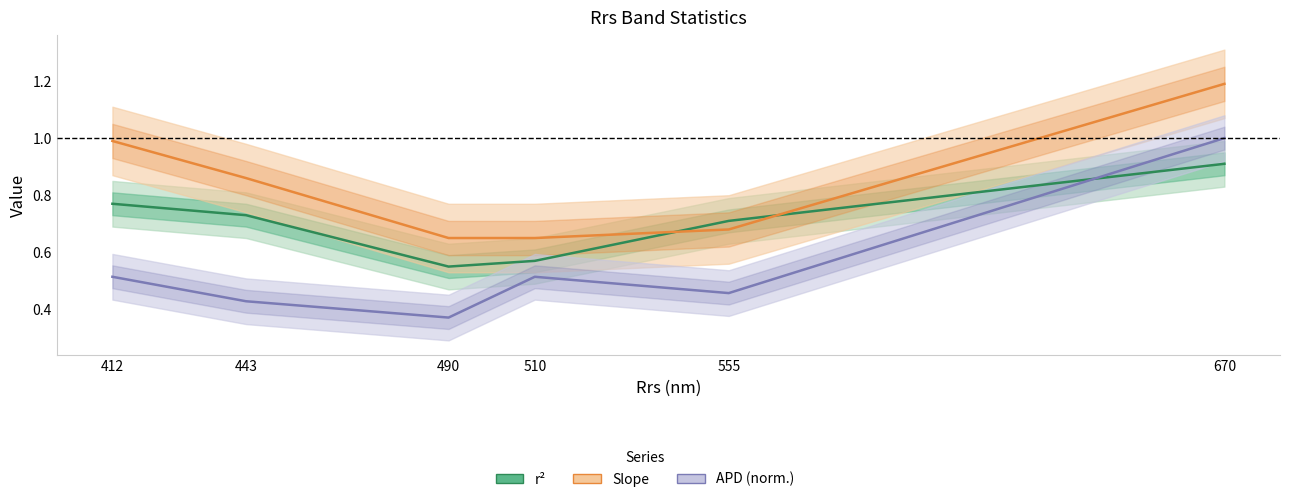

Which category has the lowest value in the APD (norm.) series?

490